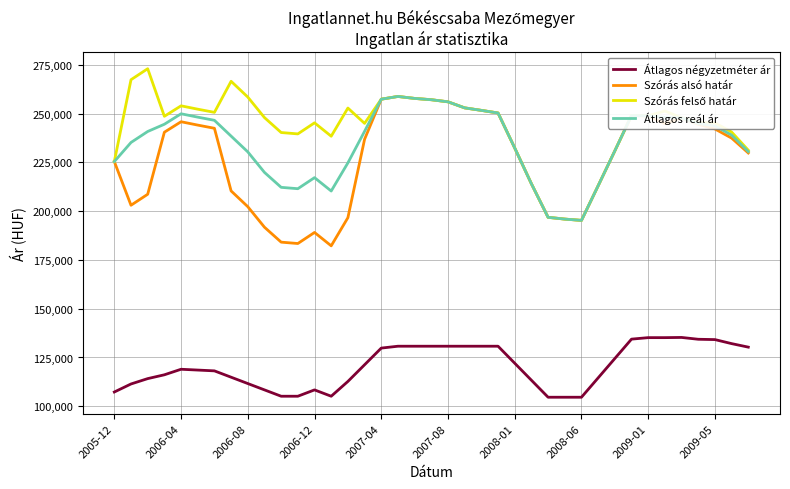

What is the minimum value for Átlagos reál ár?

195277